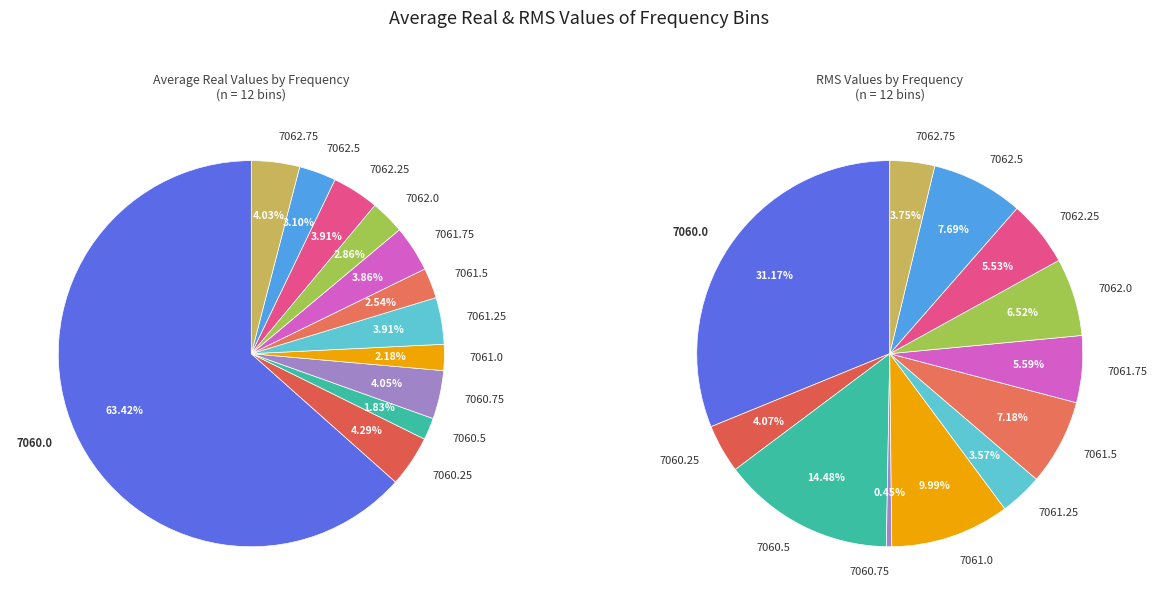

Rank the categories by value from lowest to highest.

7060.5, 7061.0, 7061.5, 7062.0, 7062.5, 7061.75, 7061.25, 7062.25, 7062.75, 7060.75, 7060.25, 7060.0